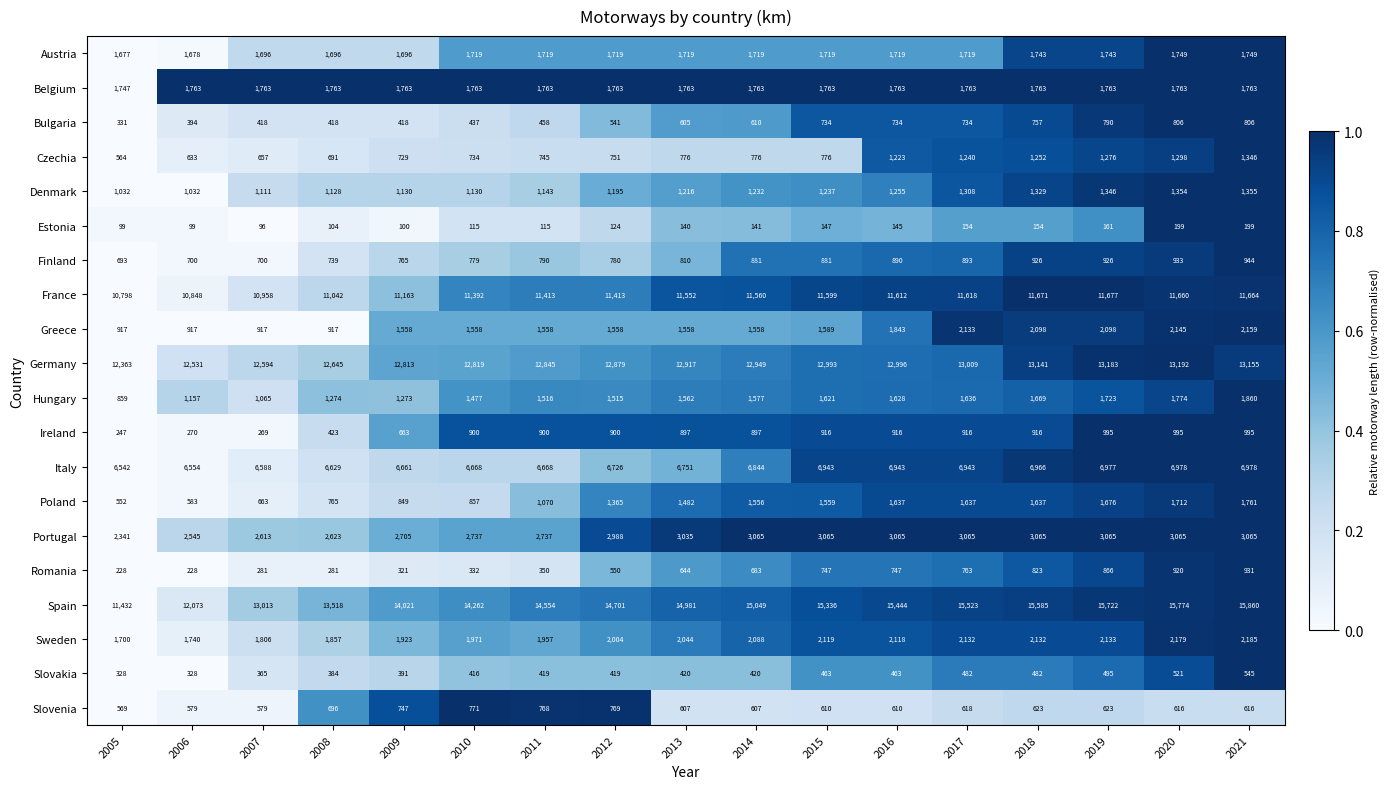

Between 2018 and 2021, which series saw the biggest shift?

Spain